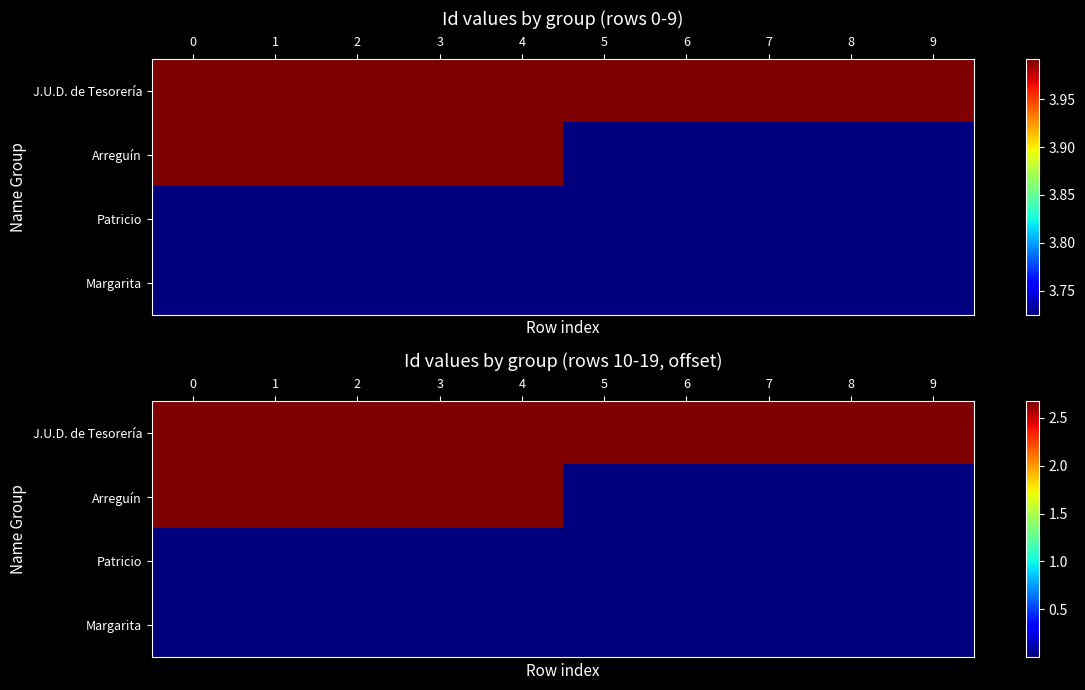

Rank the series at 2 from lowest to highest value.

Margarita, Patricio, Arreguín, J.U.D. de Tesorería